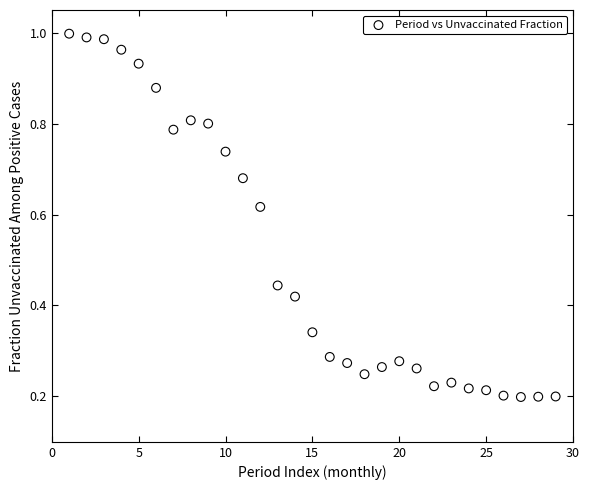

What is the range of X values (max minus min)?

28.0